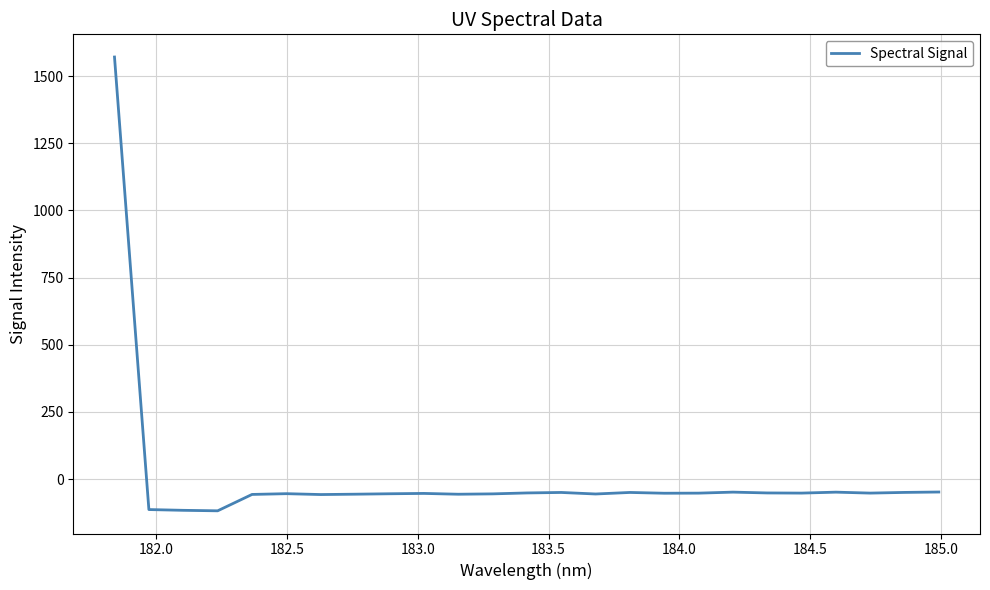

What is the difference between the maximum and minimum values?

1689.2